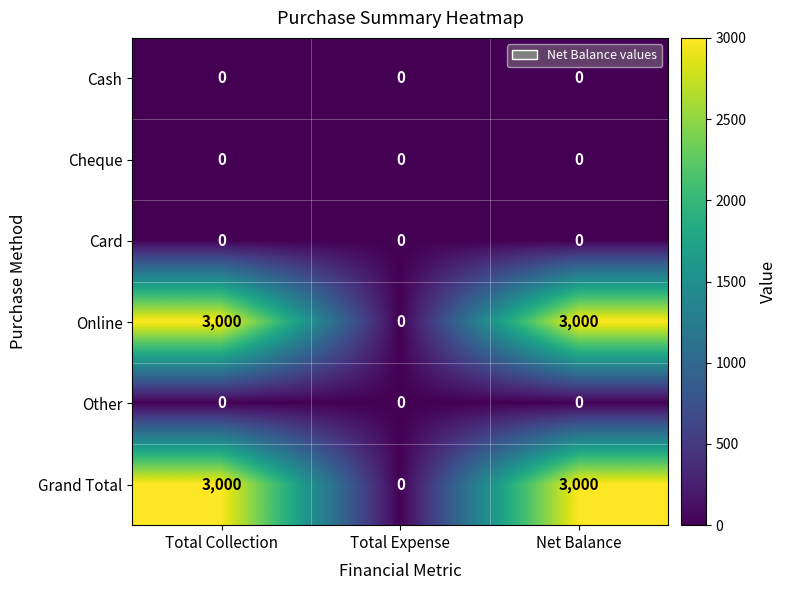

What is the difference between the maximum and minimum values in the Grand Total series?

3000